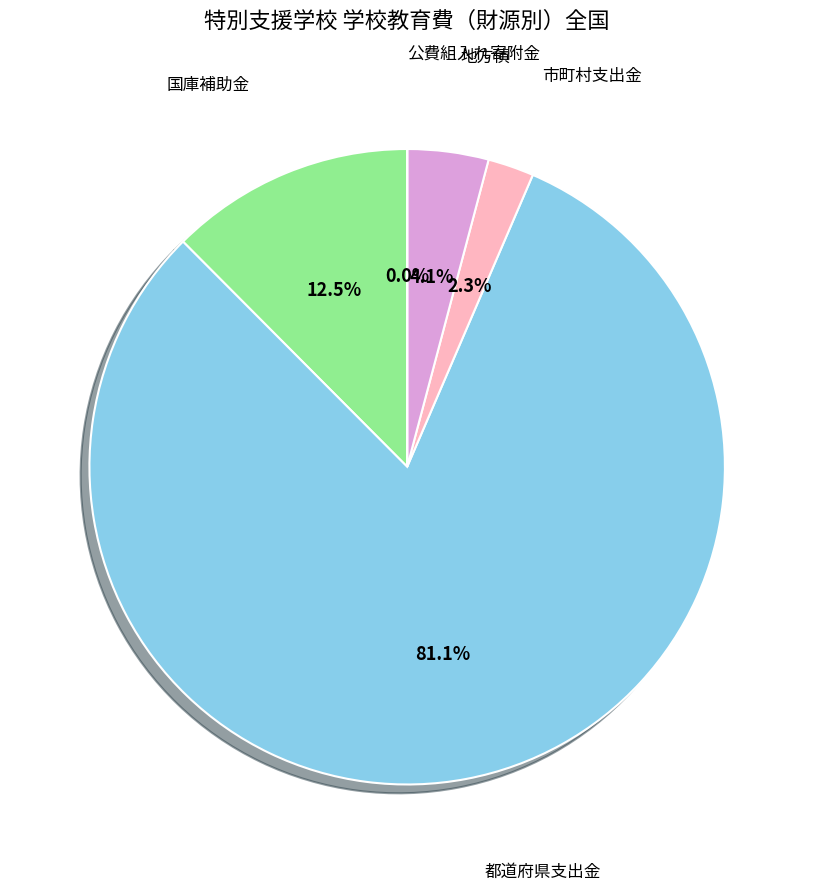

Is there a majority slice in this chart?

Yes